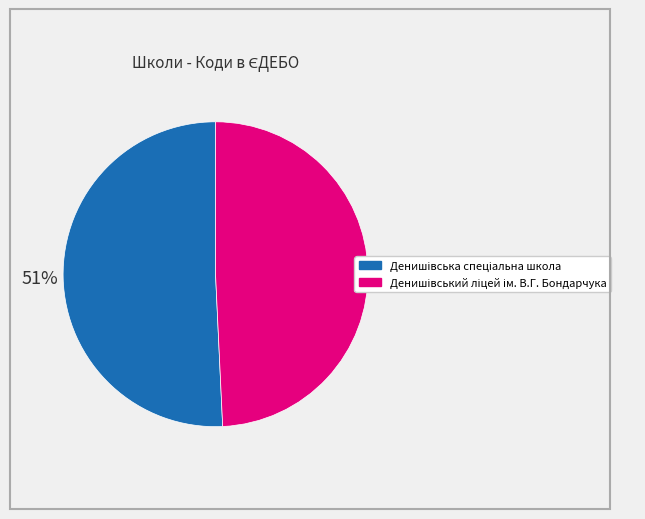

Does any single category account for the majority?

Yes